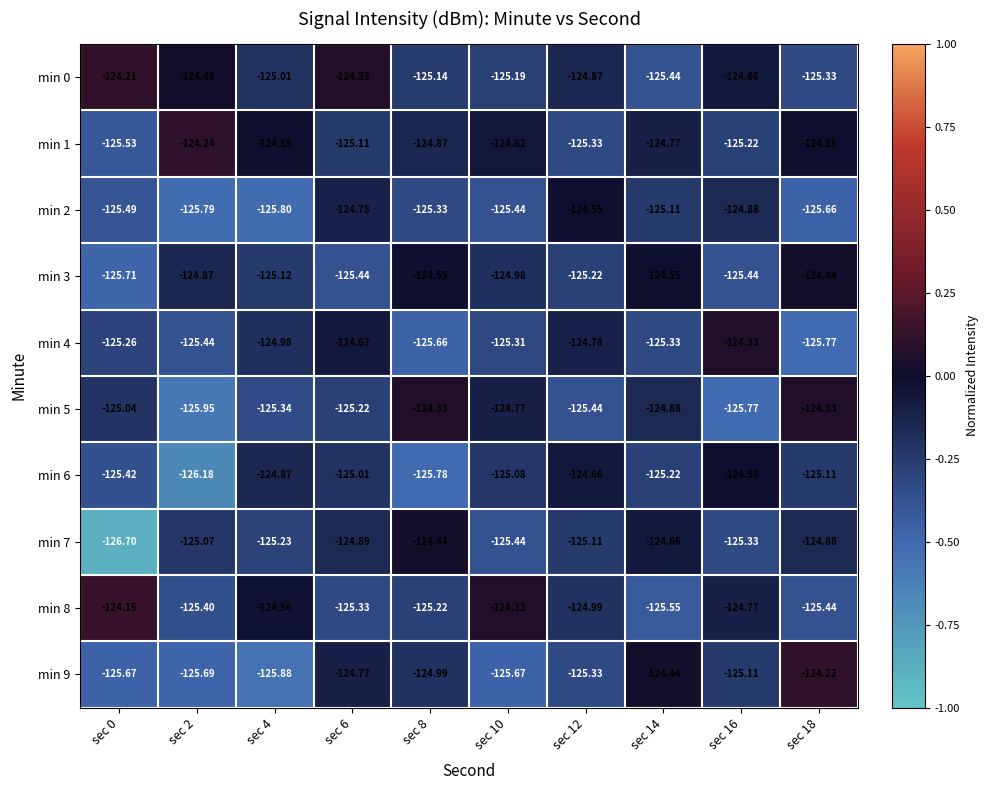

Between sec 14 and sec 18, which is larger?

sec 18